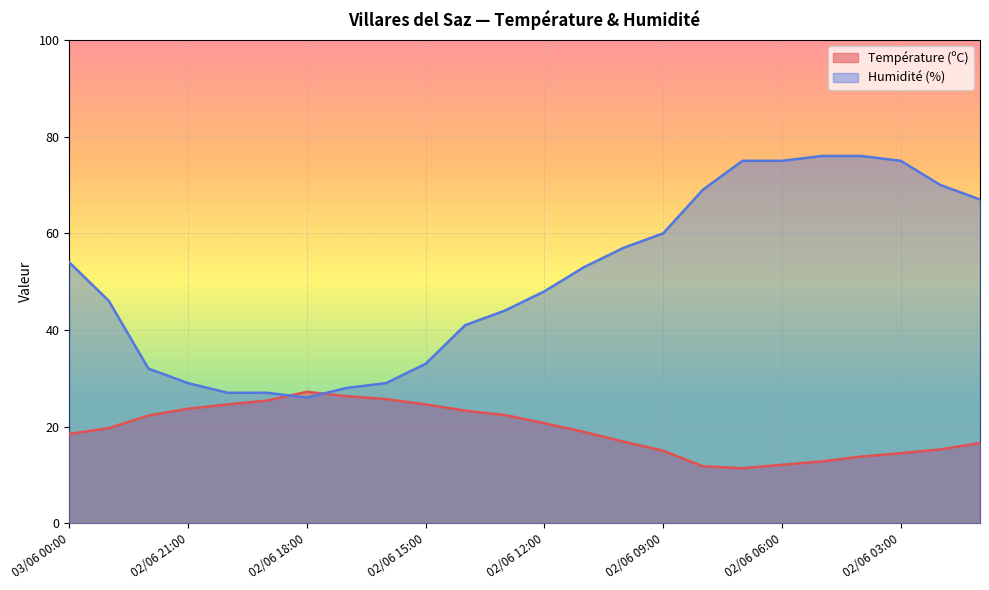

What is the label of the 21st point from the left?

02/06 04:00